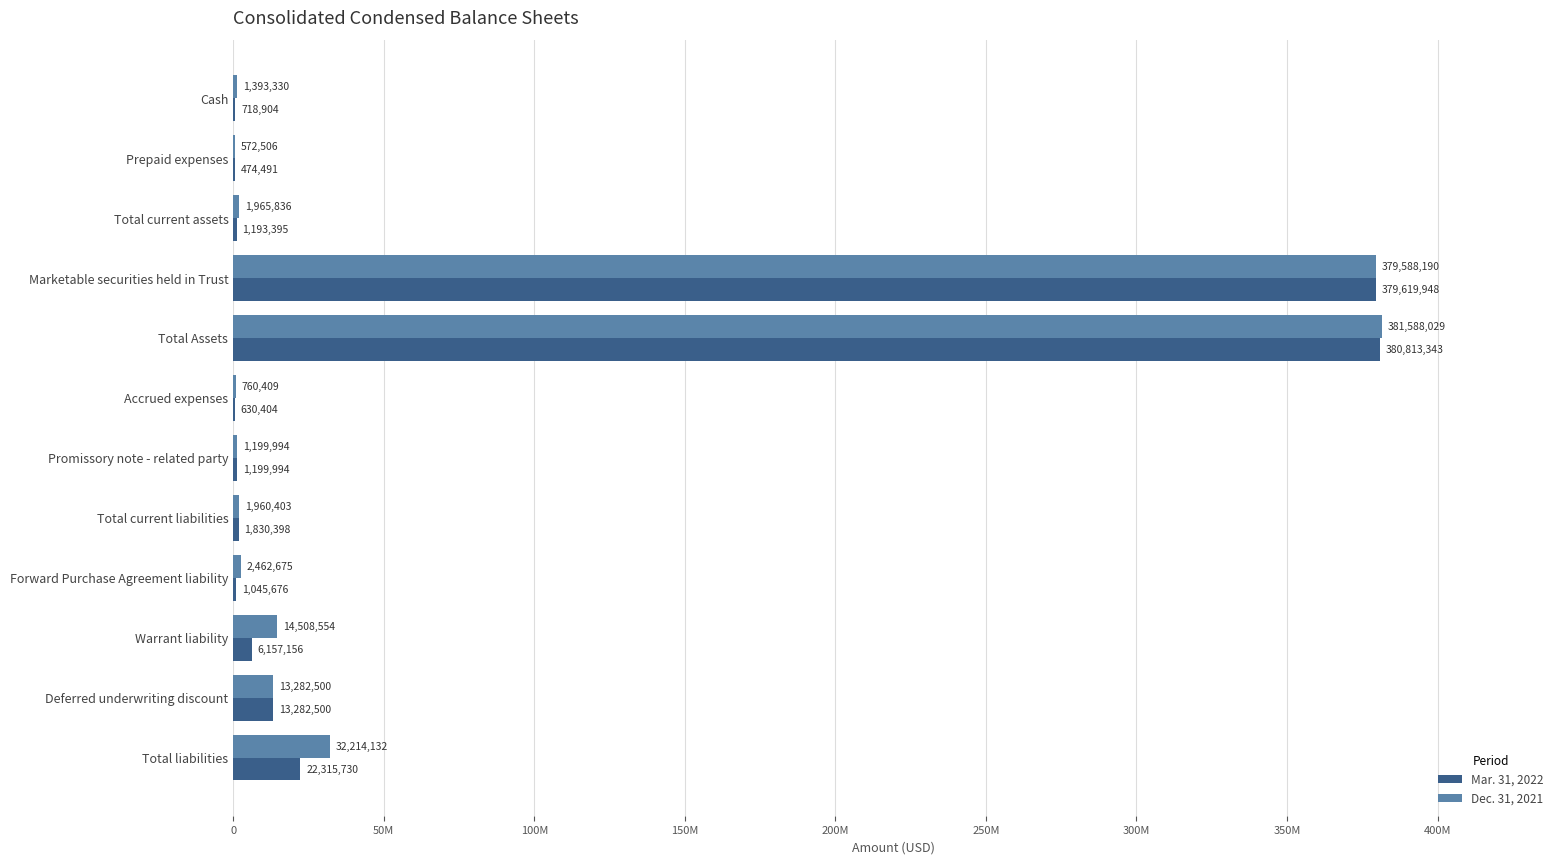

Which series has the widest spread of values?

Dec. 31, 2021